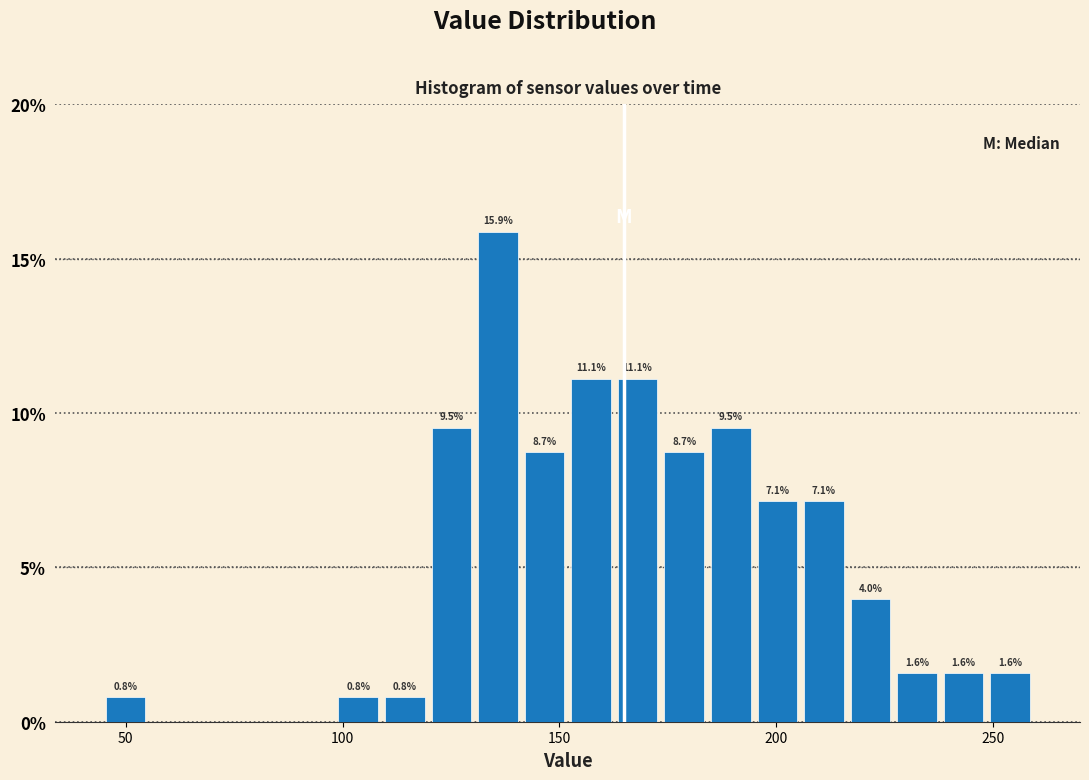

Around what value on the x-axis is the tallest bar? Give the approximate position of its centre, as read against the axis.

135